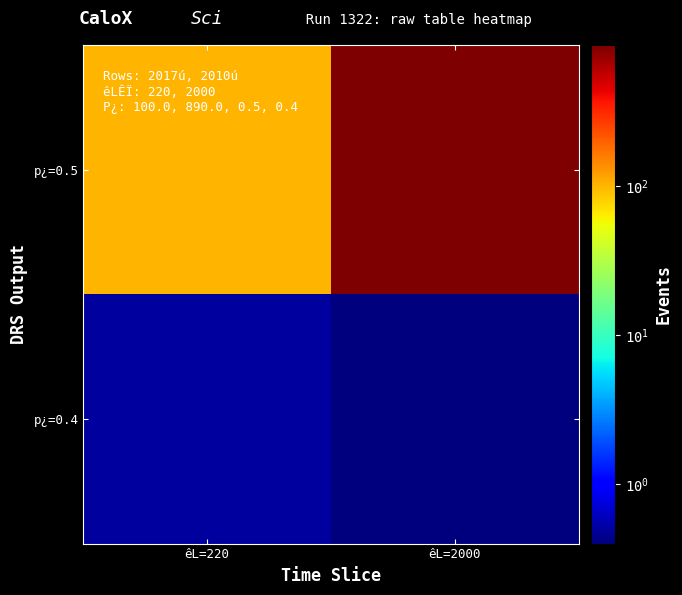

Count the number of data series in this chart.

2